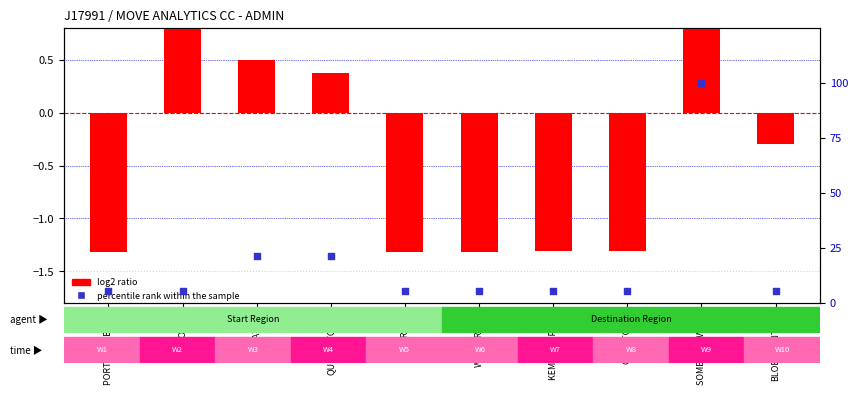

Is the value of log2 ratio at CAPE TOWN greater than the value of percentile rank within the sample at WHITE RIVER?

No